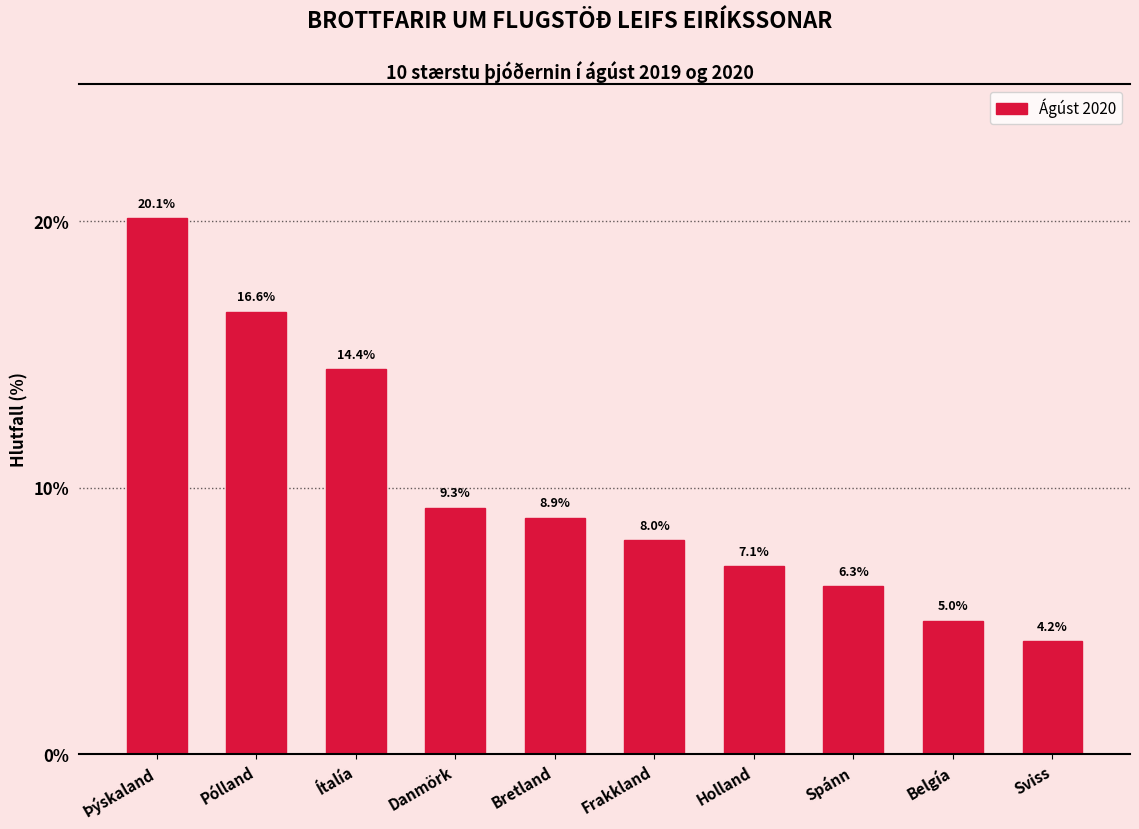

Reading left to right, what are all the values shown in this chart?

20.1	16.6	14.4	9.3	8.9	8.0	7.1	6.3	5.0	4.2